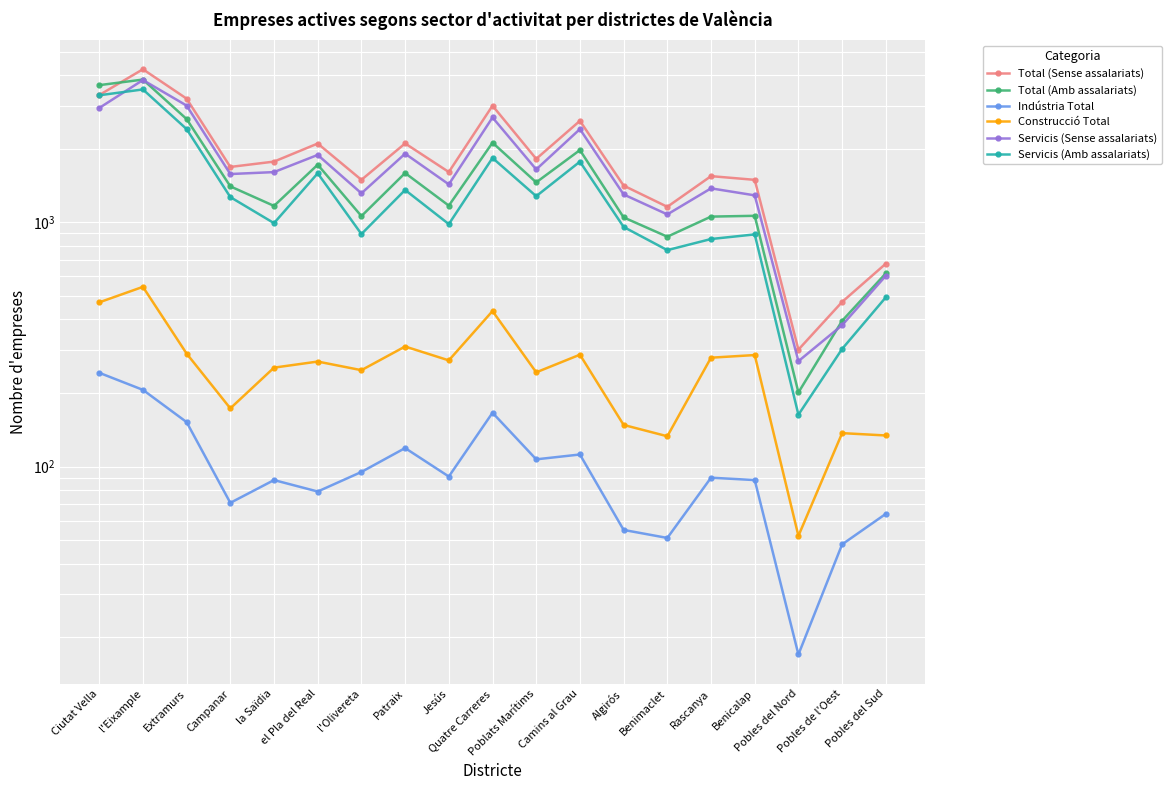

What is the lowest value of the Servicis (Sense assalariats) series?

270